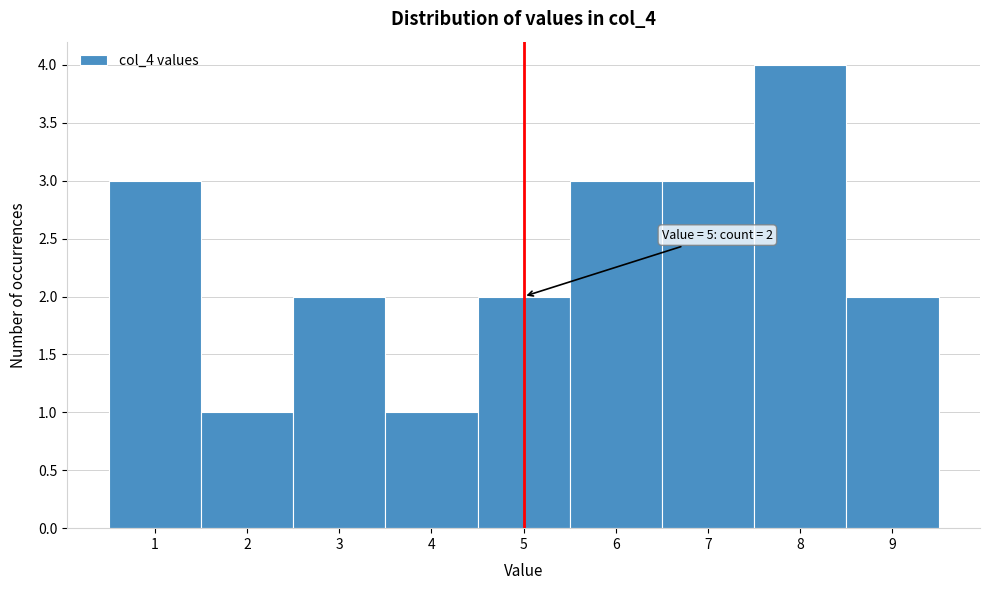

Which range on the x-axis has the tallest bar?

7.5 to 8.5